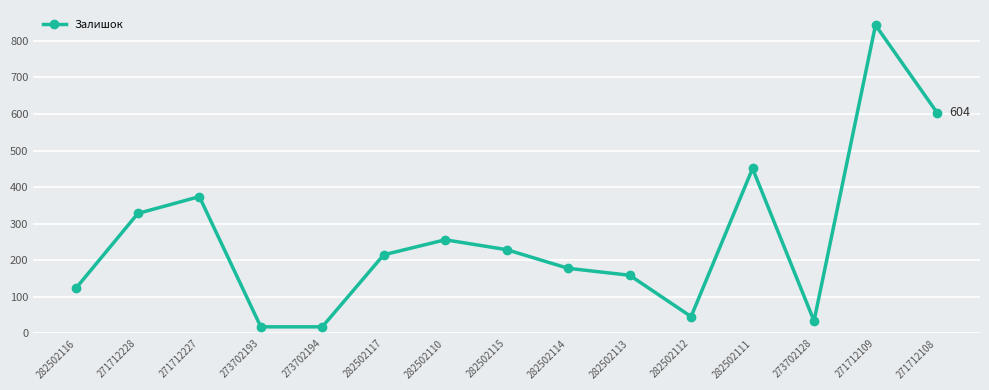

How many distinct data groups are displayed?

1